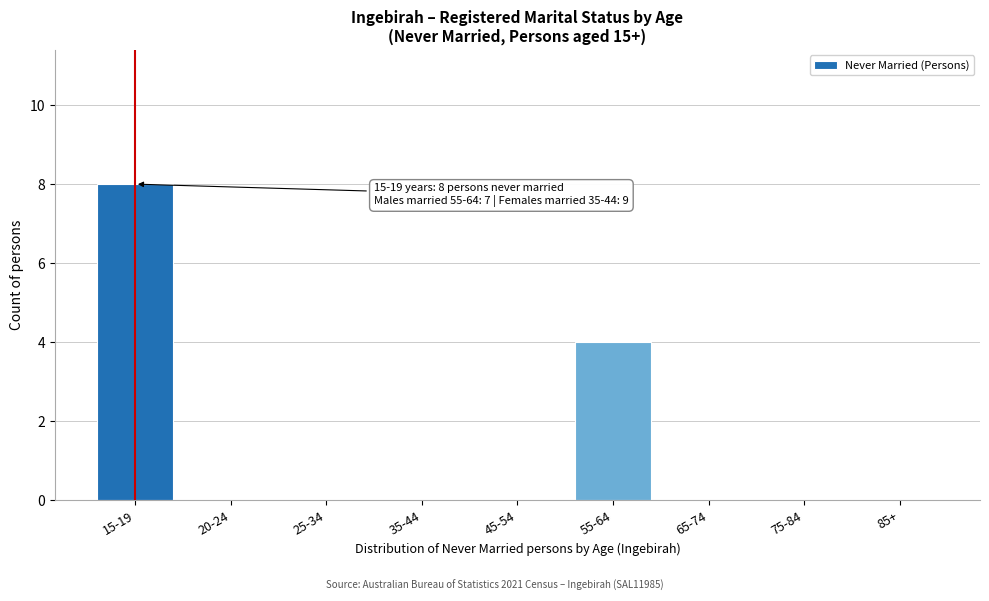

Reading right to left, extract all data points from this chart.

85+=0	75-84=0	65-74=0	55-64=4	45-54=0	35-44=0	25-34=0	20-24=0	15-19=8